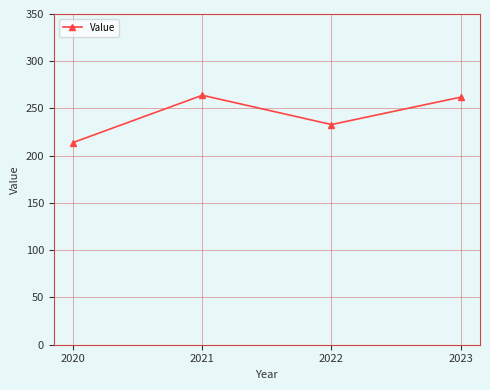

Where is the first local maximum?

2021